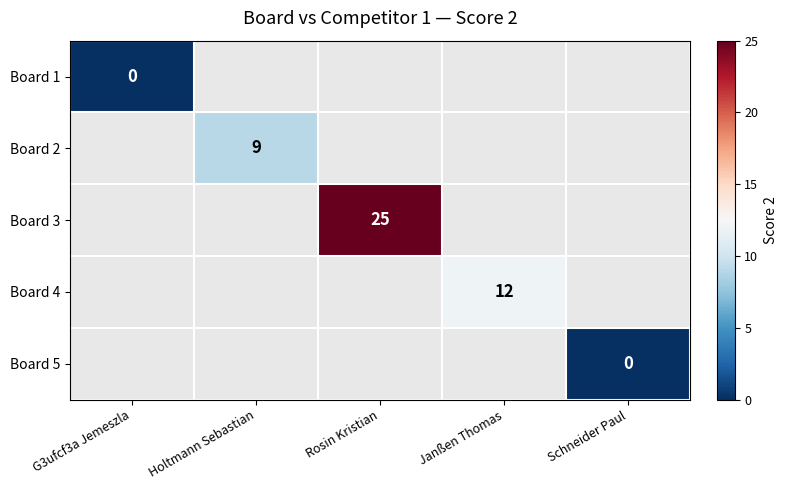

Is it true that Board 4 equals 20 at Janßen Thomas?

False